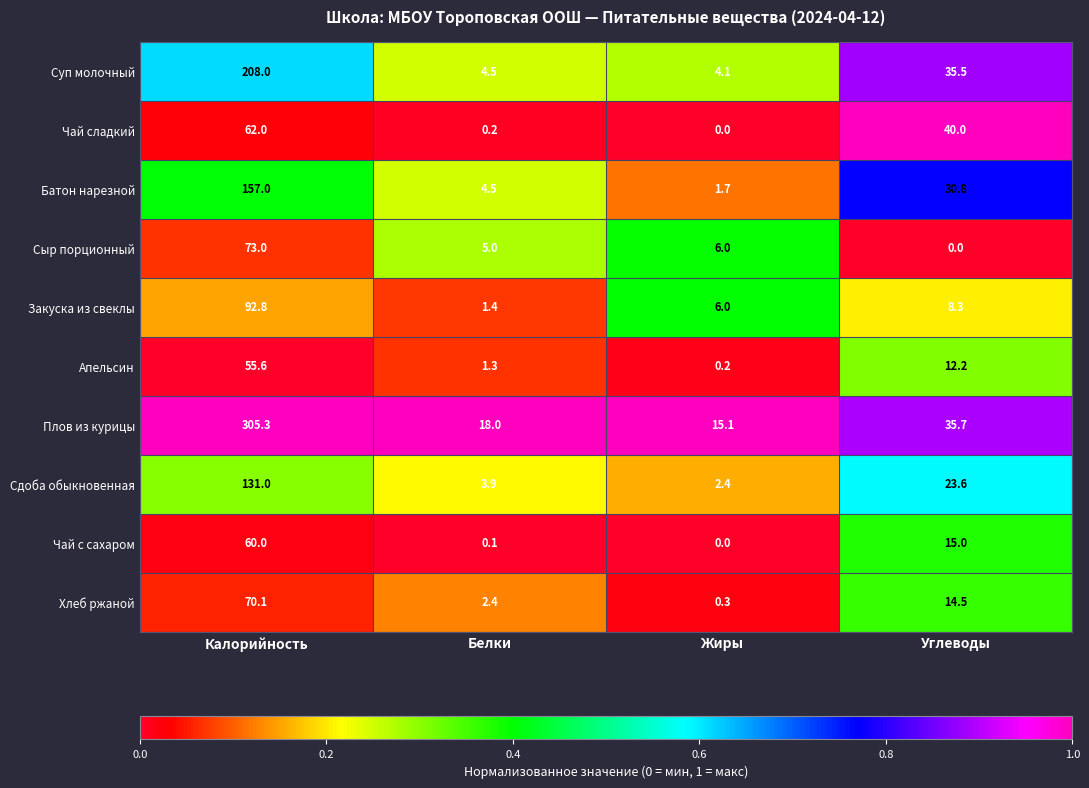

What is the sum of the Апельсин values at Калорийность and Белки?

56.9